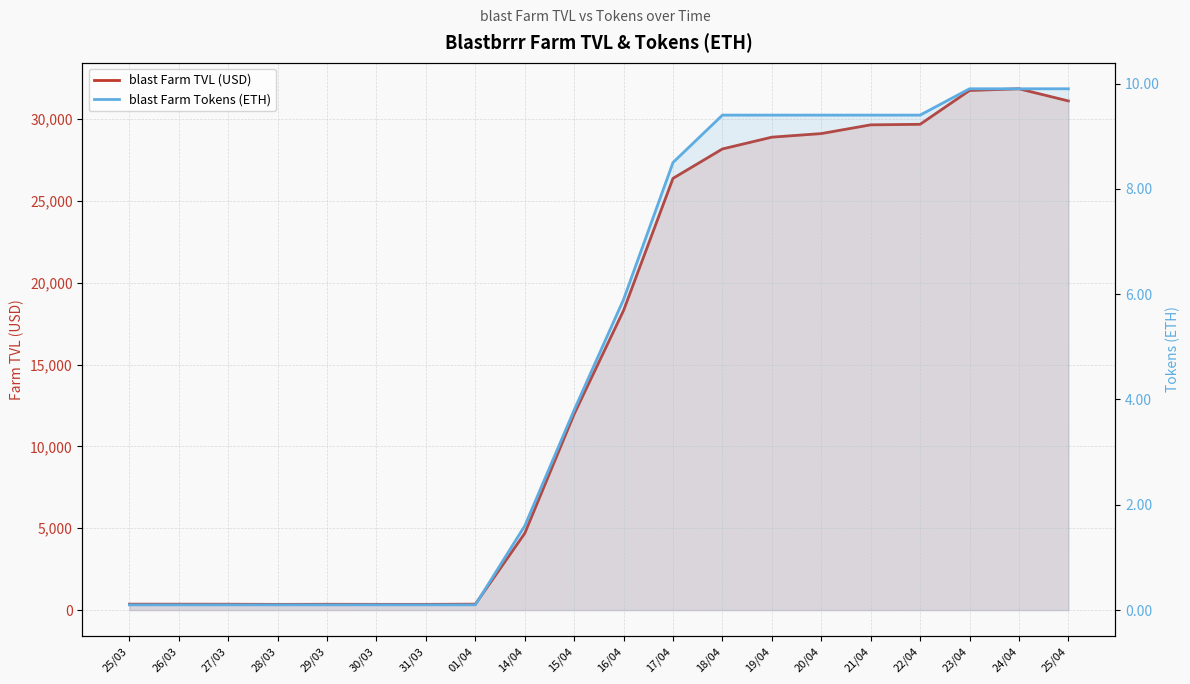

True or false: blast Farm TVL (USD) and blast Farm Tokens (ETH) intersect in this chart.

False